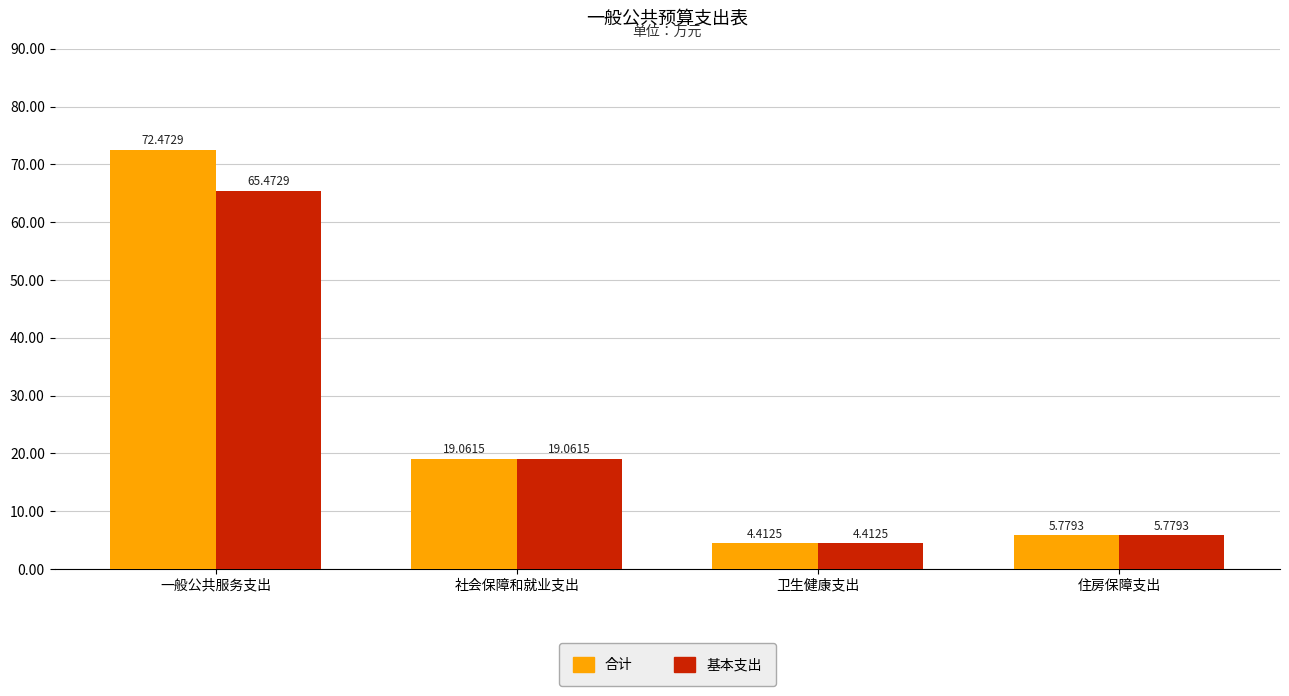

Is the value of 合计 at 卫生健康支出 greater than the value of 基本支出 at 一般公共服务支出?

No